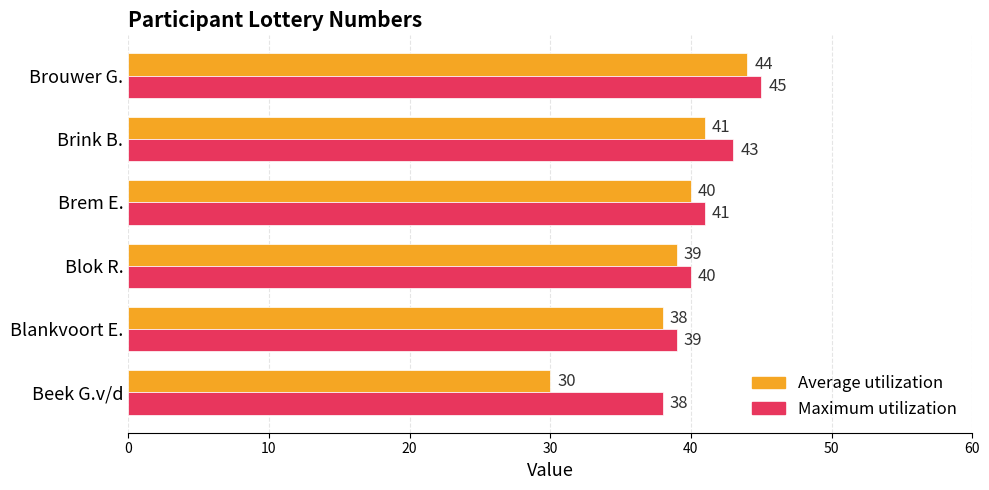

Which series has the largest total across all categories?

Maximum utilization